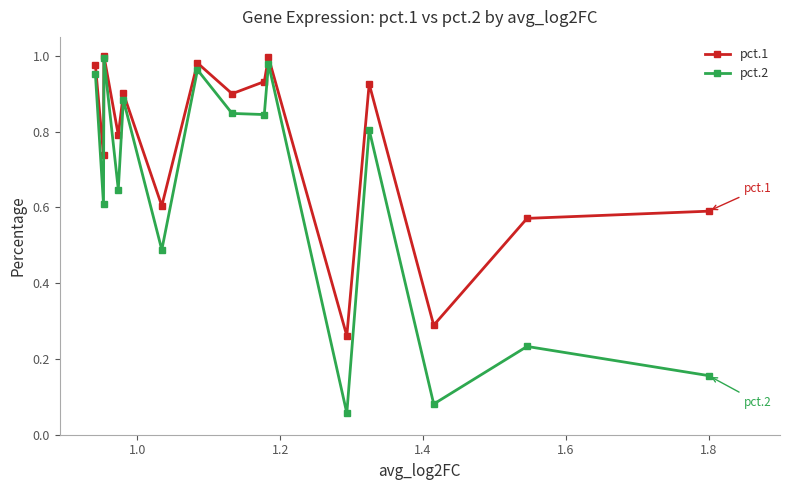

Which series has the widest spread of values?

pct.2